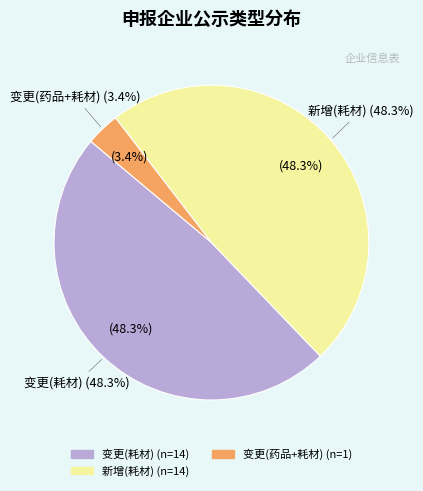

Which has a higher value, 新增 or 变更?

变更